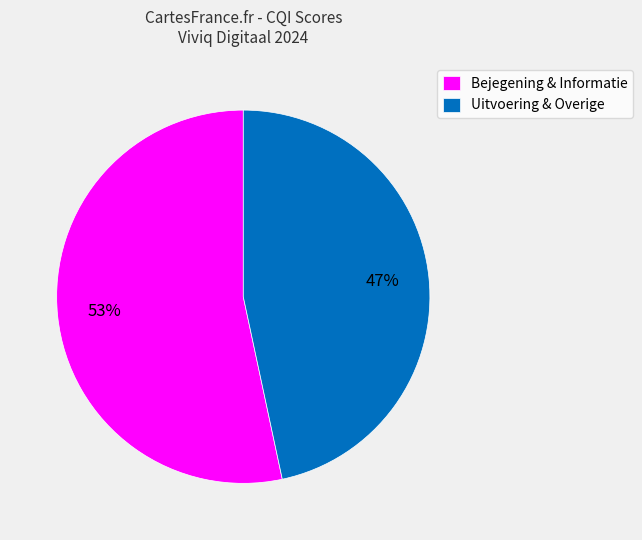

Count the number of slices in the pie.

2